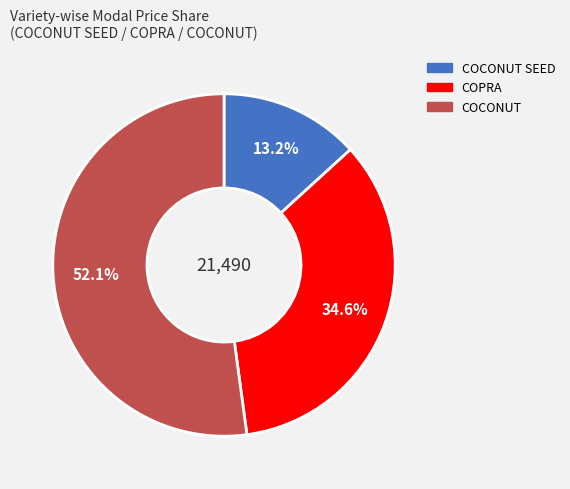

What percentage do COCONUT and COPRA together represent?

86.8%